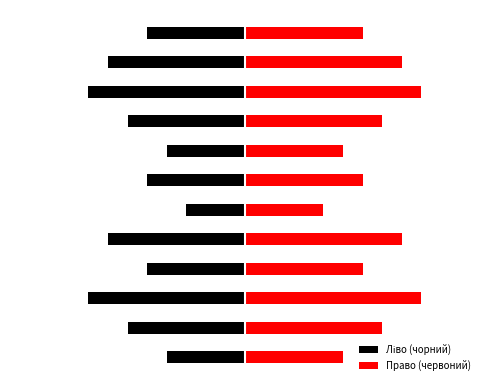

Reading right to left, list all the values displayed in this chart.

Ліво (чорний): 11=-5	10=-7	9=-8	8=-6	7=-4	6=-5	5=-3	4=-7	3=-5	2=-8	1=-6	0=-4
Право (червоний): 11=6	10=8	9=9	8=7	7=5	6=6	5=4	4=8	3=6	2=9	1=7	0=5